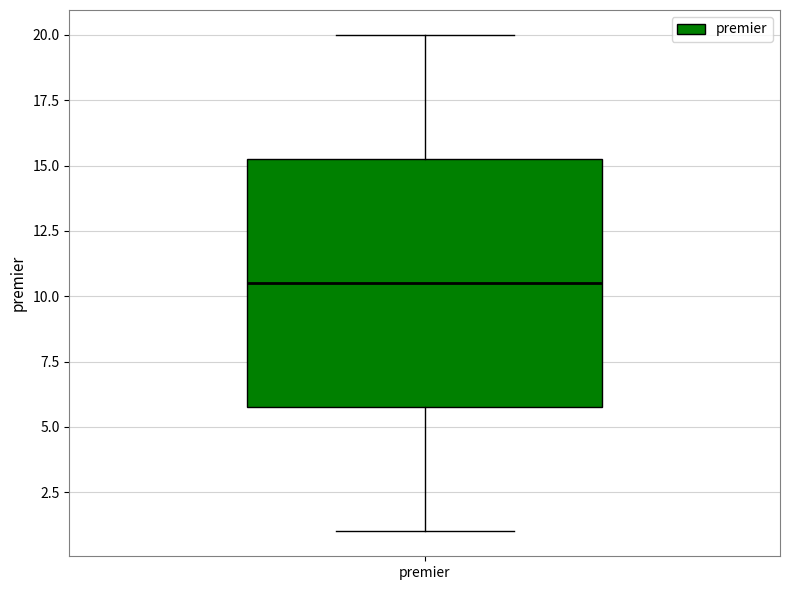

Transcribe this box plot: give where the median line is, the range the box spans, and where the two whiskers end, as read against the y-axis. The values are not printed on the chart, so give them approximately, as read against the axis.

median 10.5, box 6.0 to 15.5, whiskers 1.0 to 20.0